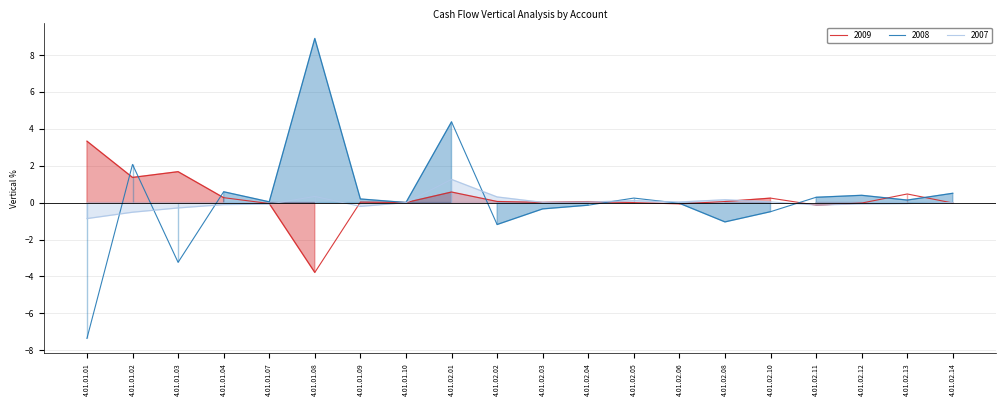

What position from the right is 4.01.01.09?

14